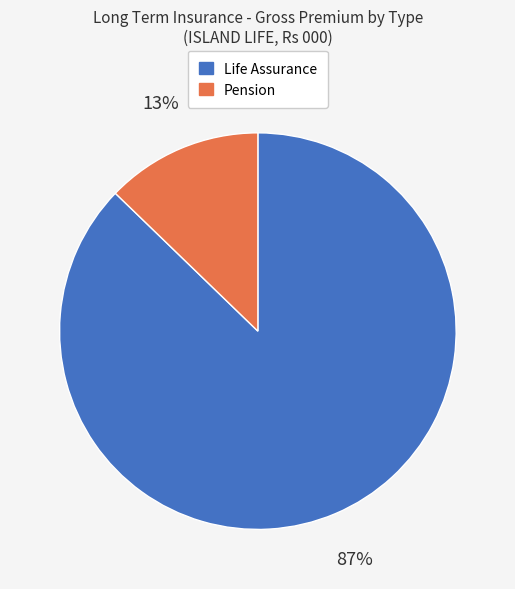

Rank the categories by value from highest to lowest.

Life Assurance, Pension